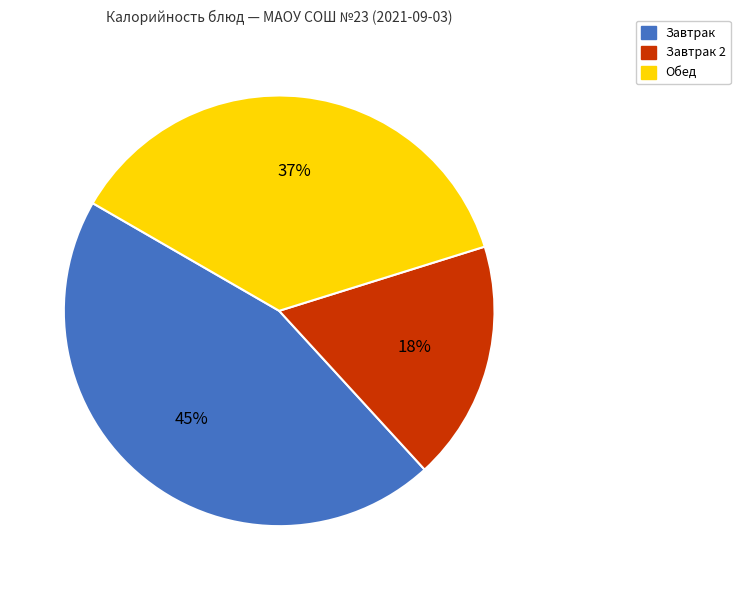

To the nearest percent, what percentage of the pie is Завтрак 2?

18%